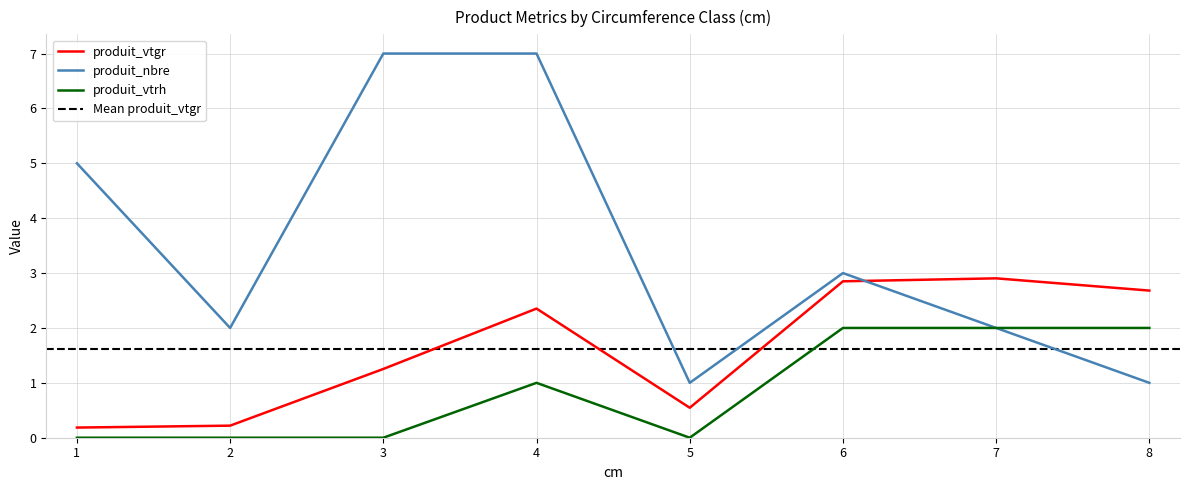

At which label does produit_vtgr first exceed 2?

4